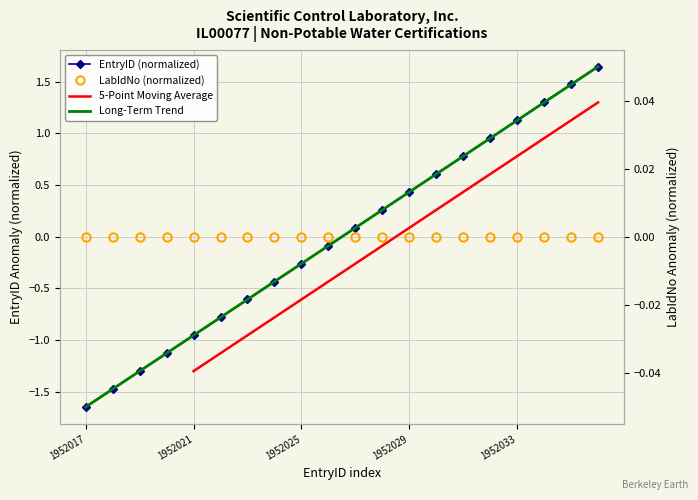

What is the difference between the maximum and minimum values?

3.3